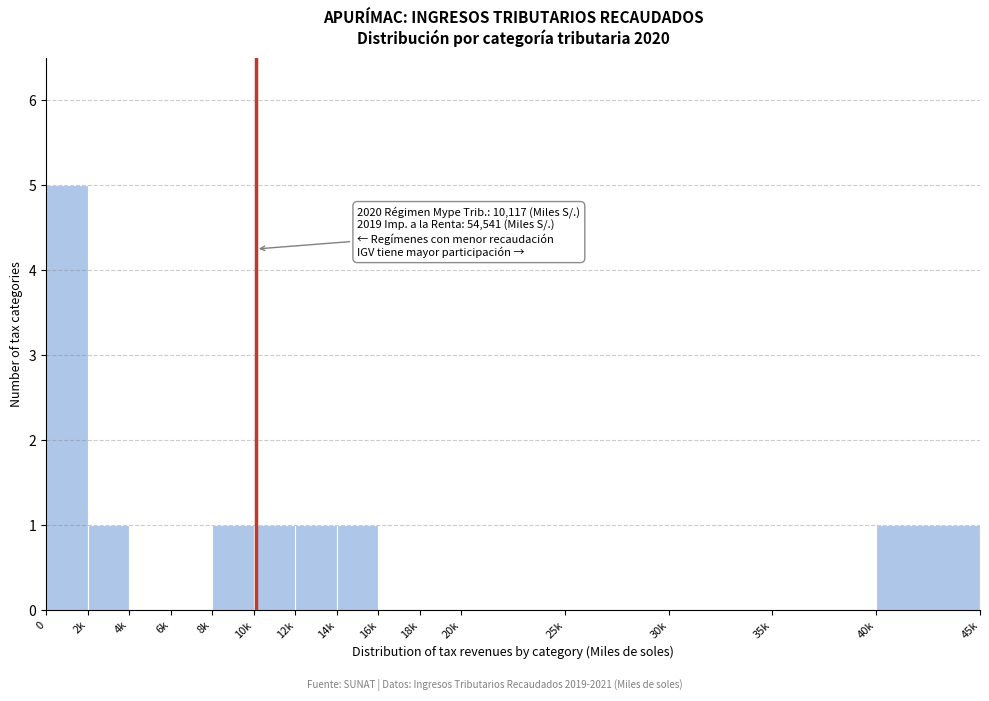

Reading left to right, what are all the values shown in this chart?

0=5	2k=1	4k=0	6k=0	8k=1	10k=1	12k=1	14k=1	16k=0	18k=0	20k=0	25k=0	30k=0	35k=0	40k=1